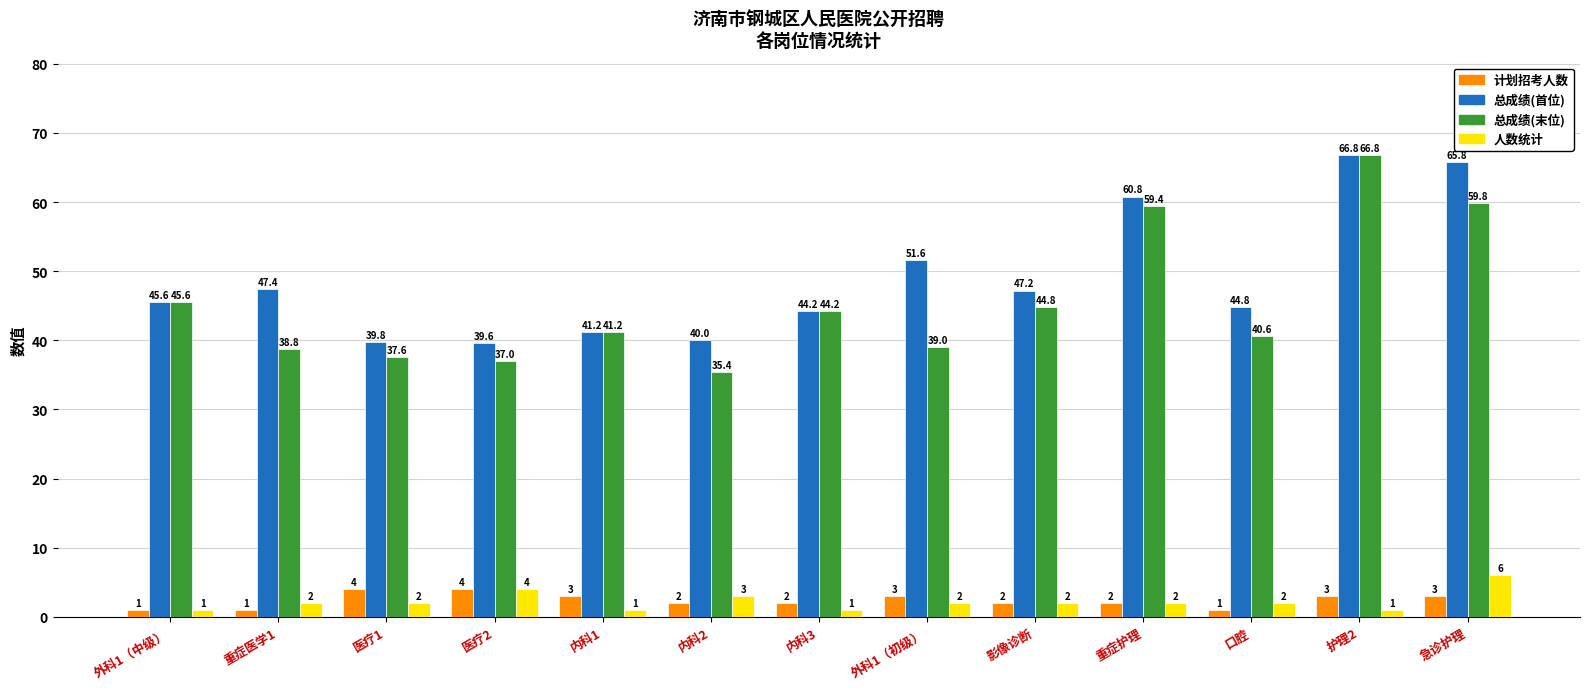

What is the minimum value for 计划招考人数?

1.0